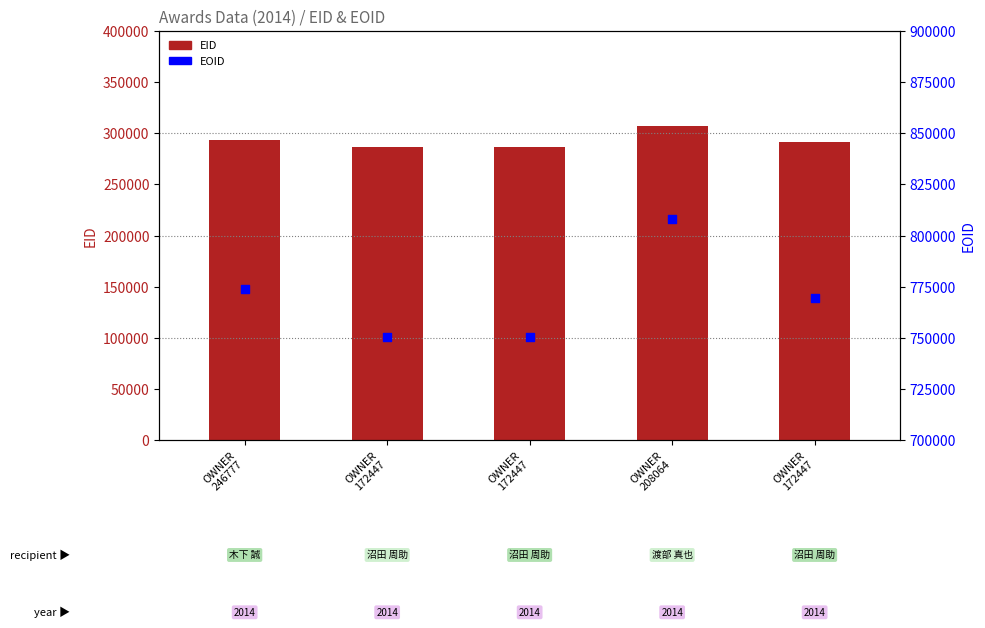

Which series has the largest total across all categories?

EOID